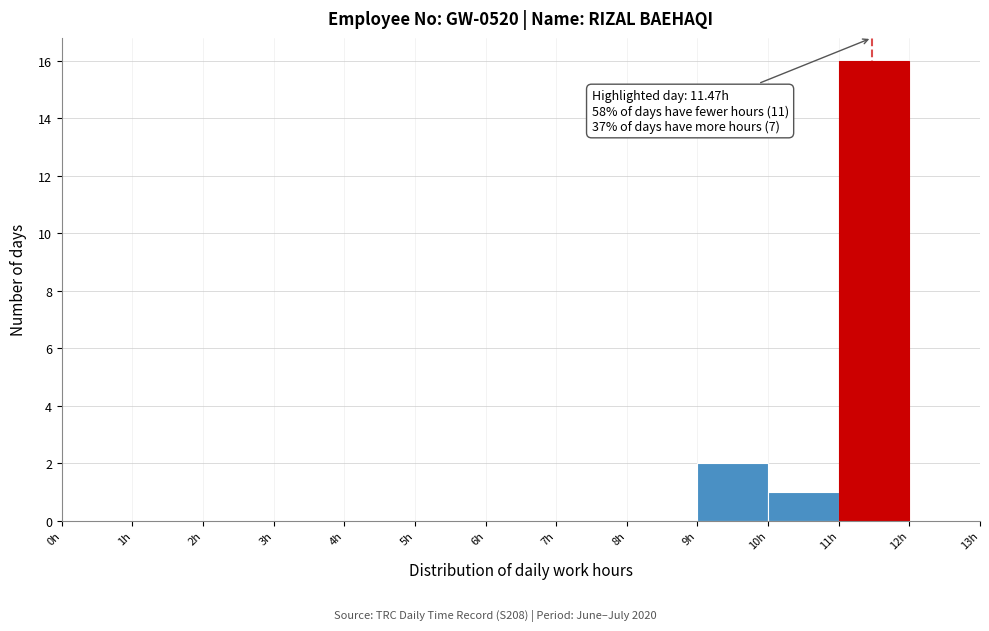

Over which range of the x-axis is the bar tallest?

11 to 12